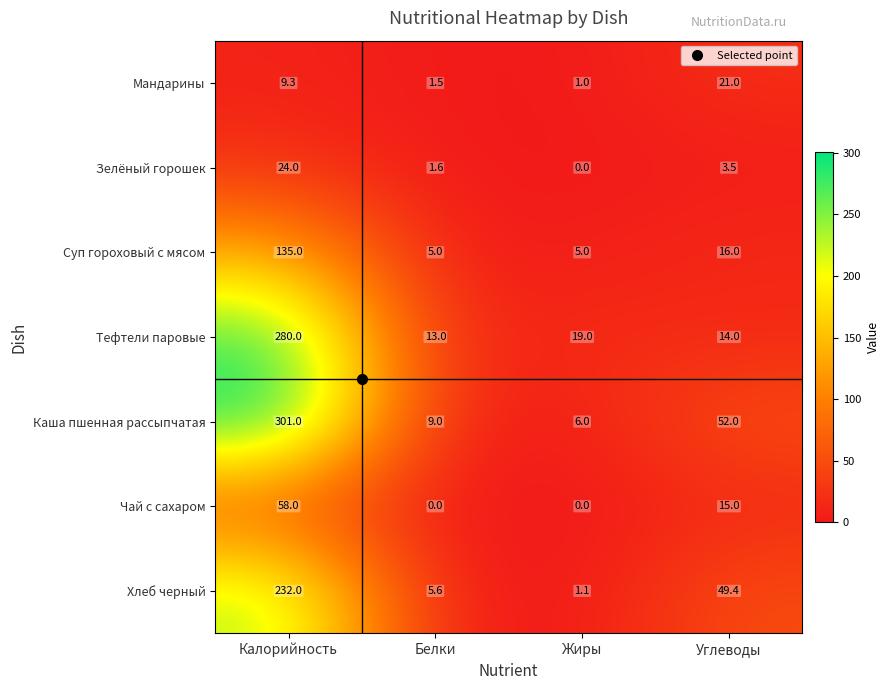

At which category is the sum across all series the highest?

Калорийность